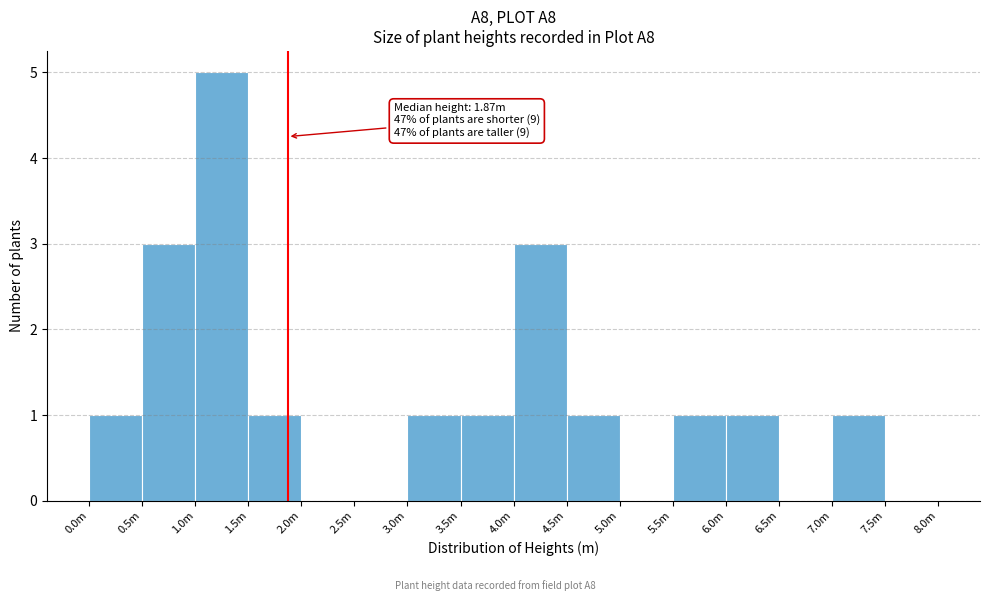

Reading left to right, extract all data points from this chart.

0.0m=1	0.5m=3	1.0m=5	1.5m=1	2.0m=0	2.5m=0	3.0m=1	3.5m=1	4.0m=3	4.5m=1	5.0m=0	5.5m=1	6.0m=1	6.5m=0	7.0m=1	7.5m=0